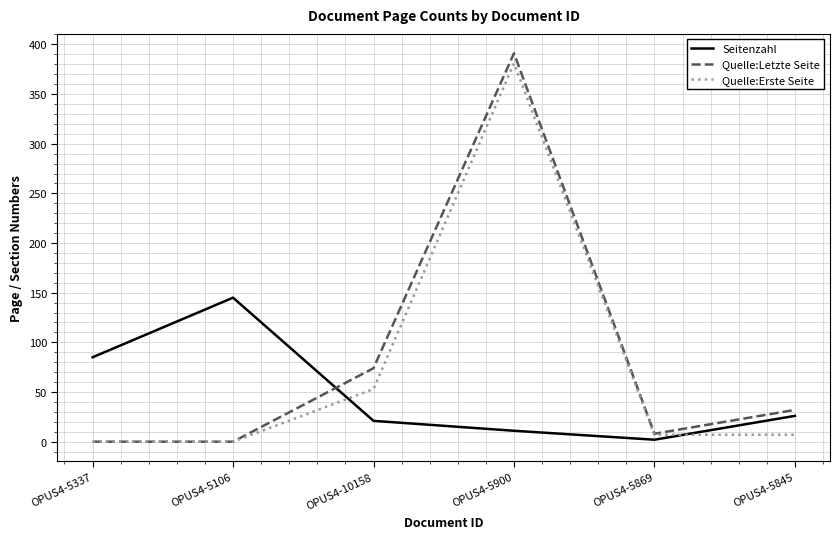

At which label is Quelle:Letzte Seite closest to 195?

OPUS4-10158